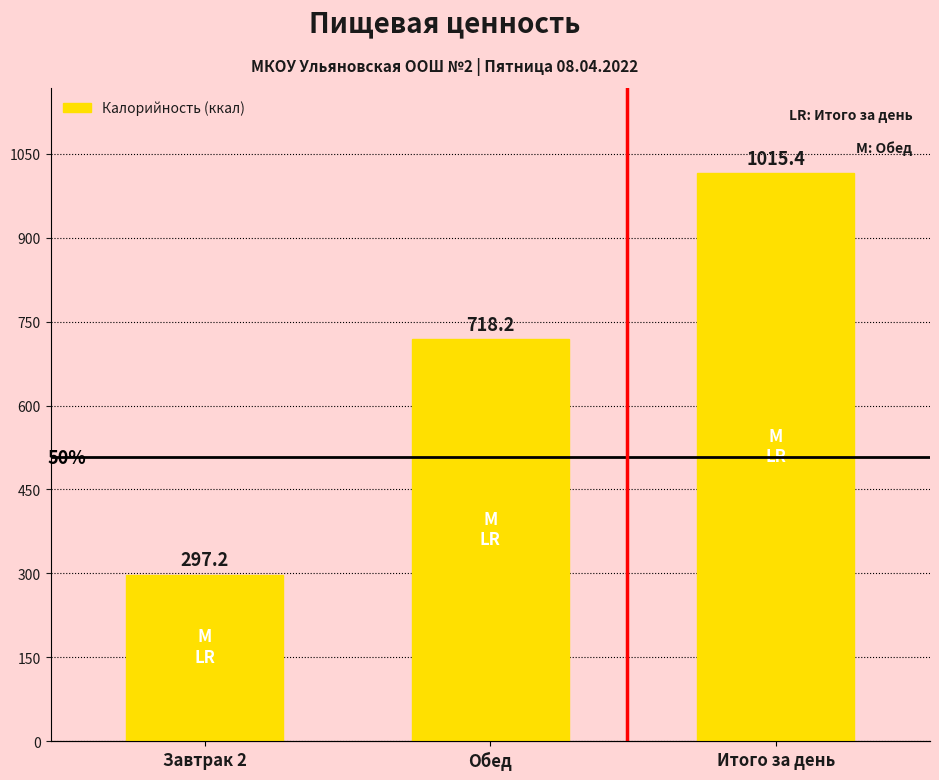

What is the sum of all Калорийность (ккал) values?

2030.7